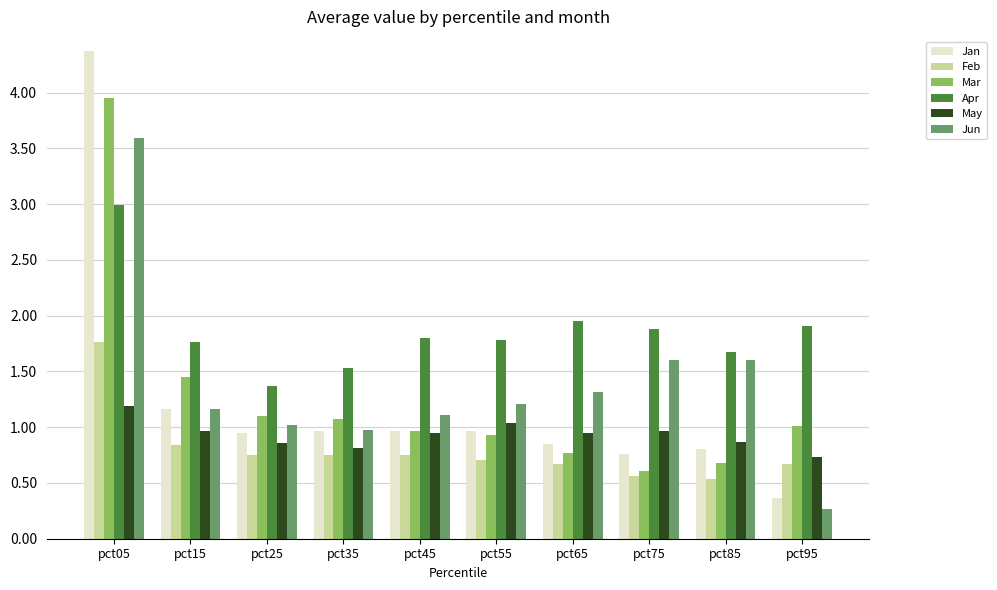

Which label corresponds to the smallest value in the chart?

pct95